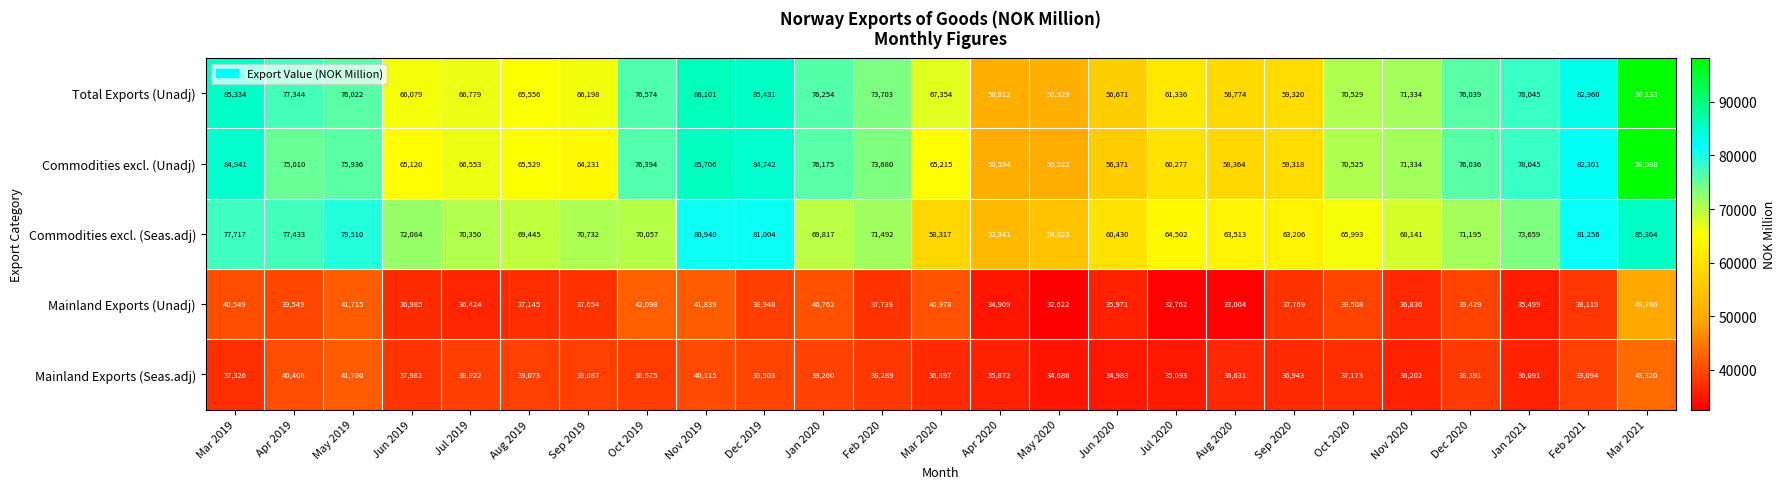

List the series in order of their peak value, lowest first.

Mainland Exports (Seas.adj), Mainland Exports (Unadj), Commodities excl. (Seas.adj), Commodities excl. (Unadj), Total Exports (Unadj)